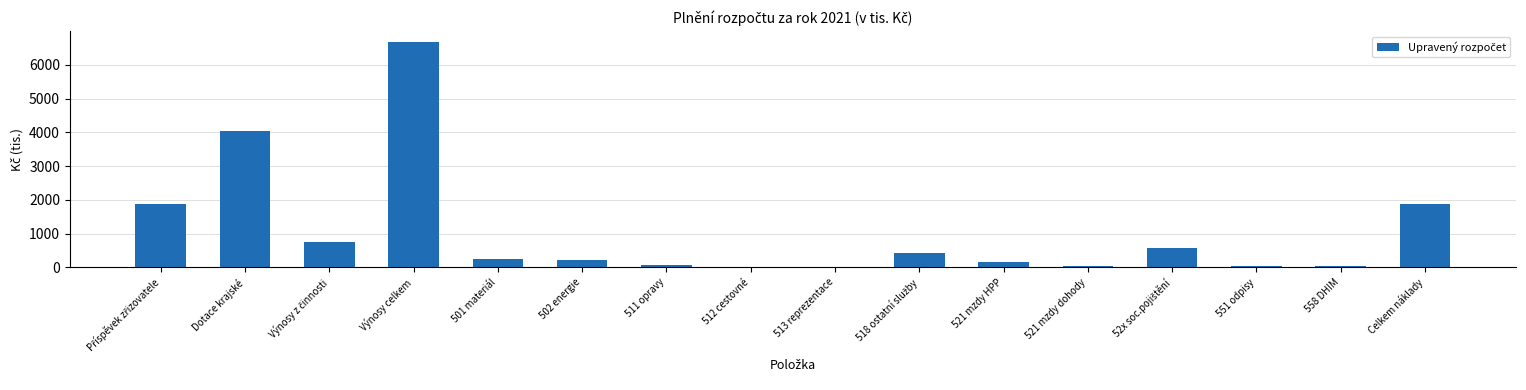

The chart shows a value of 3463 at Výnosy celkem. True or false?

False